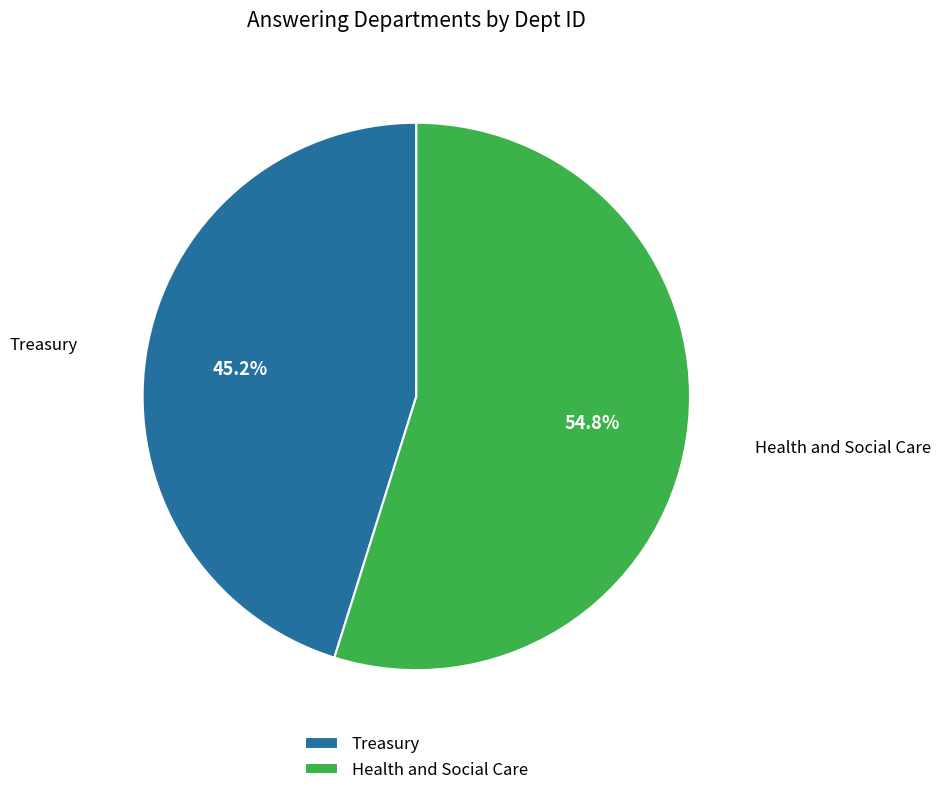

Is there a majority slice in this chart?

Yes